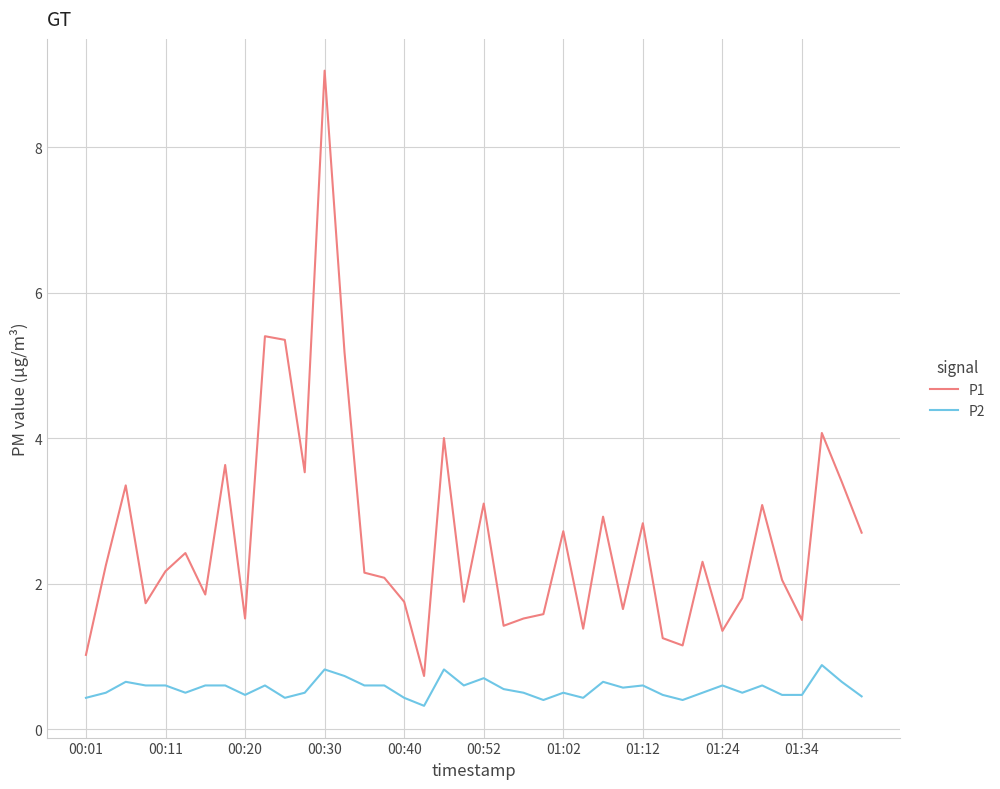

List the series in order of their overall mean, highest first.

P1, P2